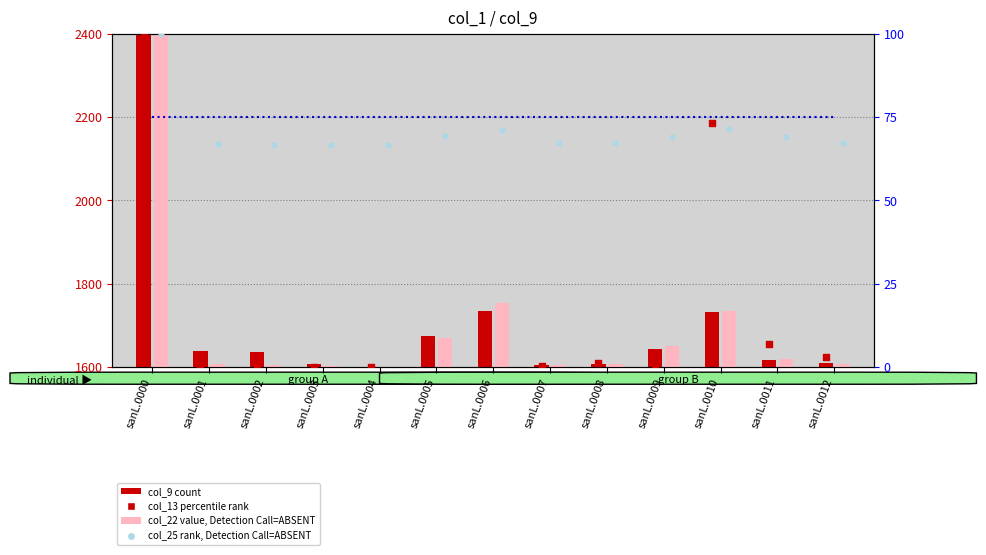

Which series contains the highest Y value?

col_9 (count)